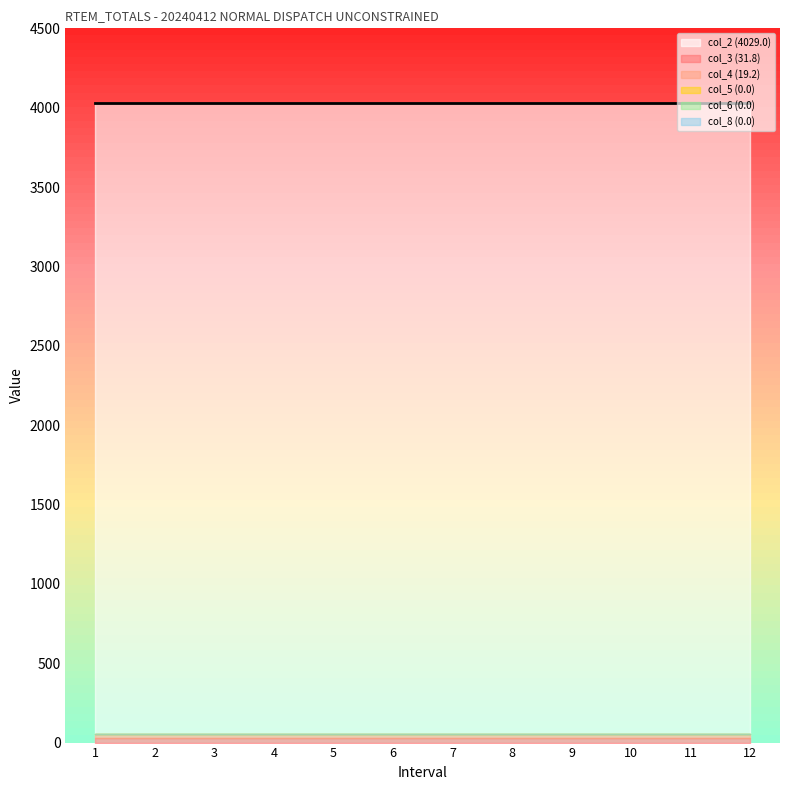

True or false: col_8 (0.0) and col_4 (19.2) cross at least once.

False